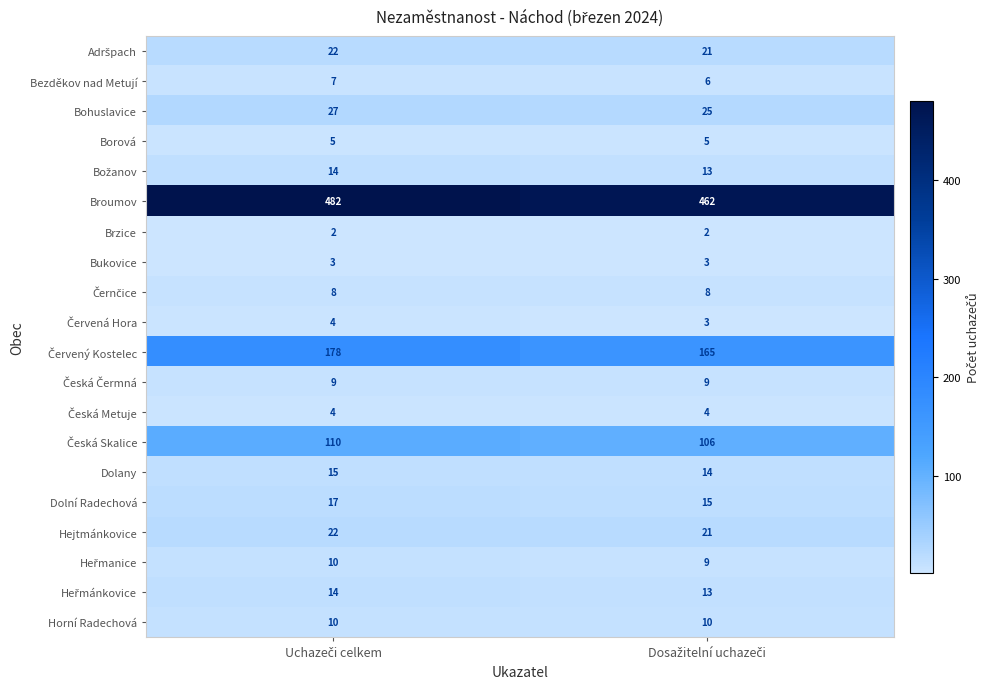

Which series has the largest total across all categories?

Broumov